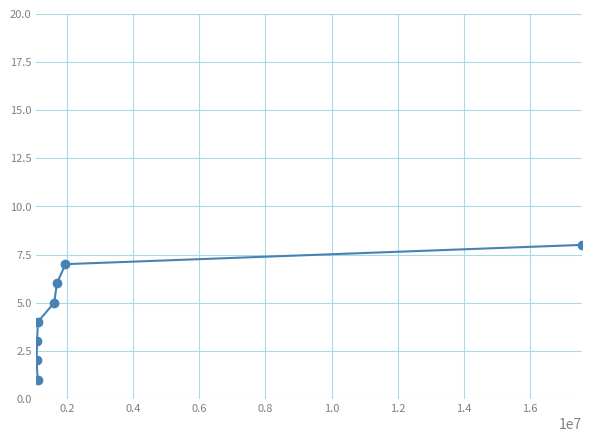

What is the maximum value shown in the chart?

8